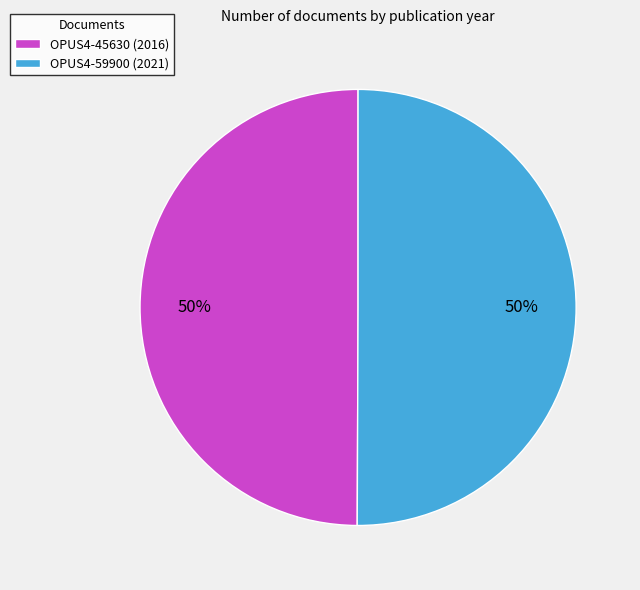

Is the sum of OPUS4-45630 (2016) and OPUS4-59900 (2021) greater than half?

Yes